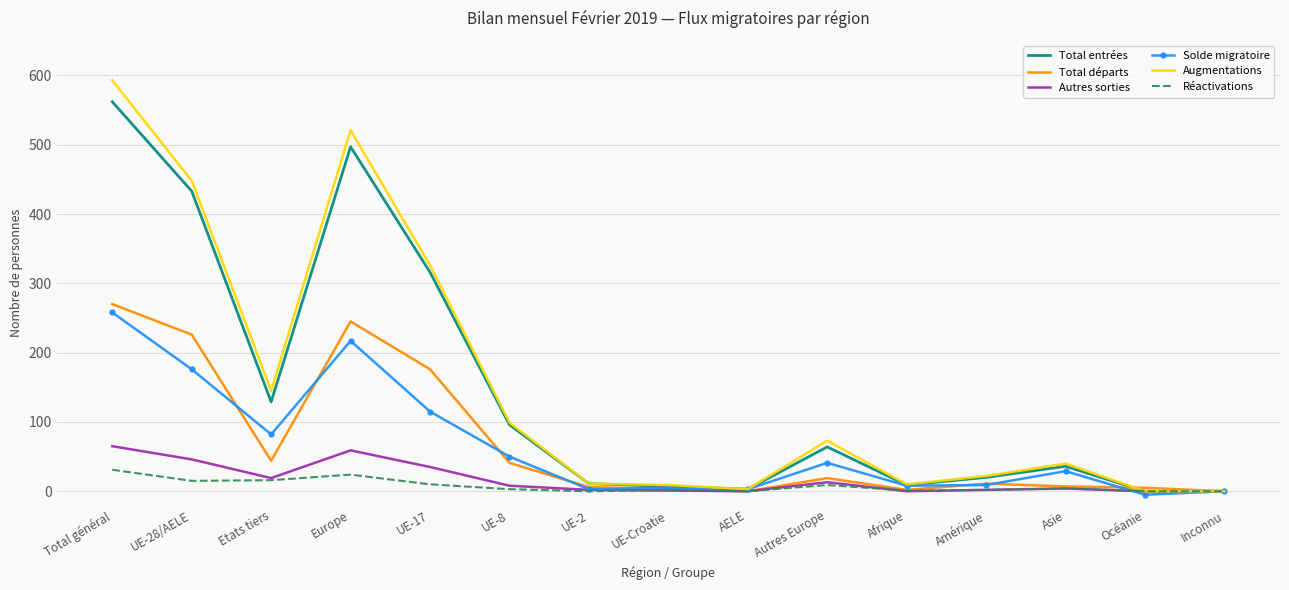

What is the sum of the Total entrées values at Océanie and UE-28/AELE?

433